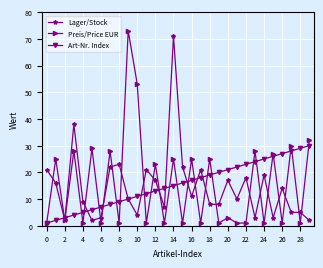

True or false: Art-Nr. Index and Lager/Stock cross at least once.

True